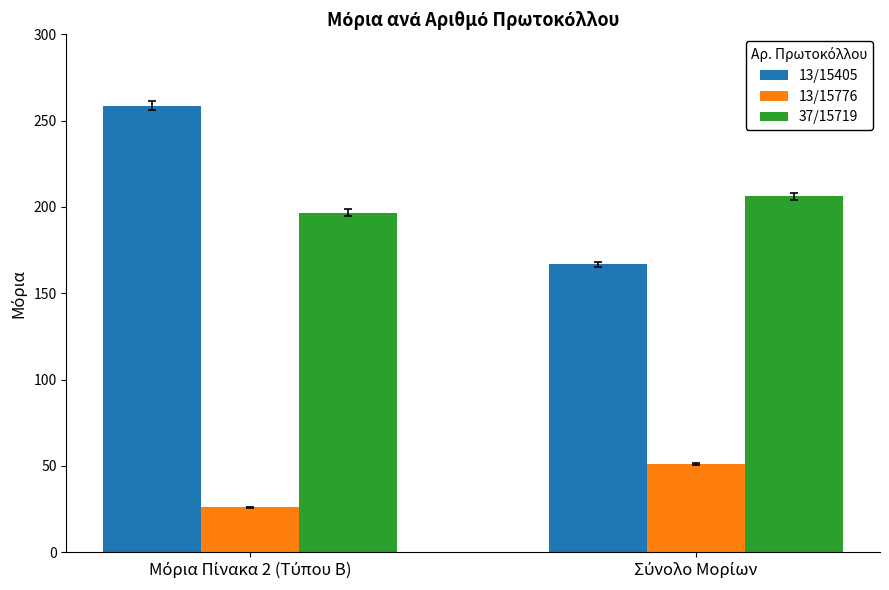

Rank the series by their maximum value, from highest to lowest.

13/15405, 37/15719, 13/15776